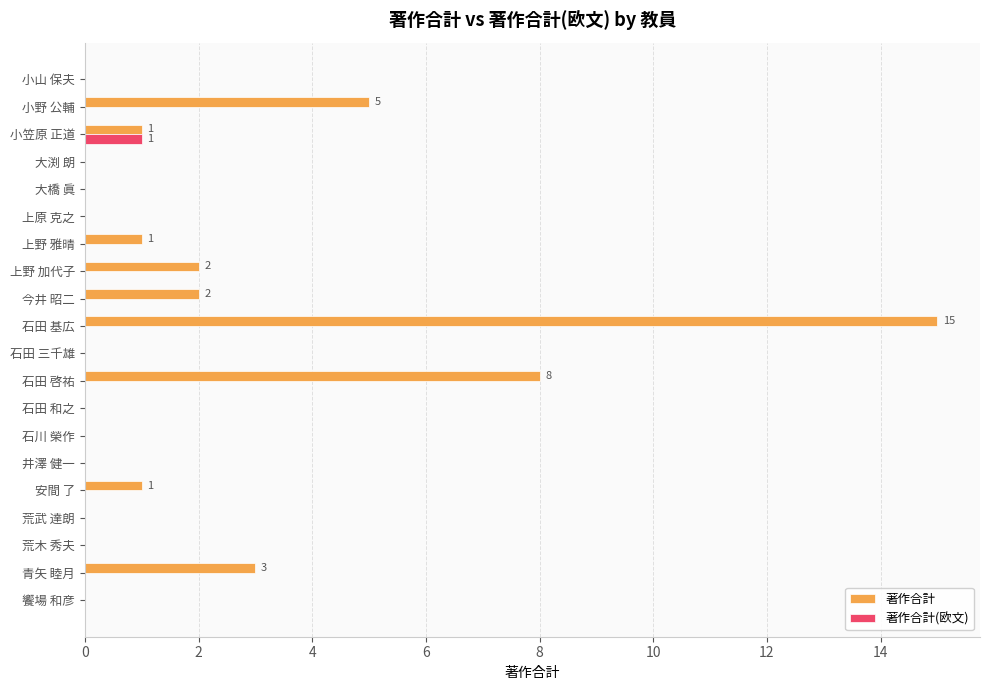

Which series changed the most between 石田 啓祐 and 石田 基広?

著作合計